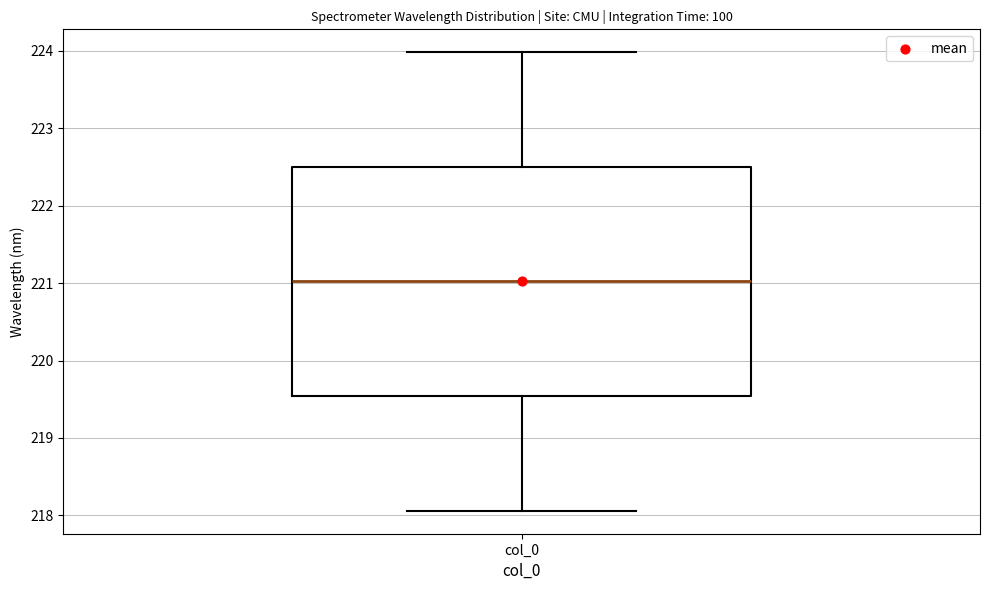

Read this box plot against the y-axis: the position of the median line, the range covered by the box, and the ends of both whiskers. The values are not printed on the chart, so give them approximately, as read against the axis.

median 221.0, box 219.5 to 222.5, whiskers 218.1 to 224.0